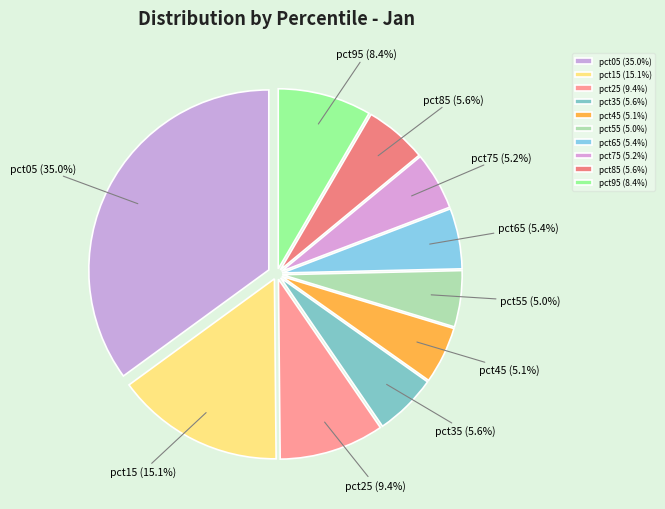

To the nearest percent, what is the difference between the pct85 and pct55 slice percentages?

1%